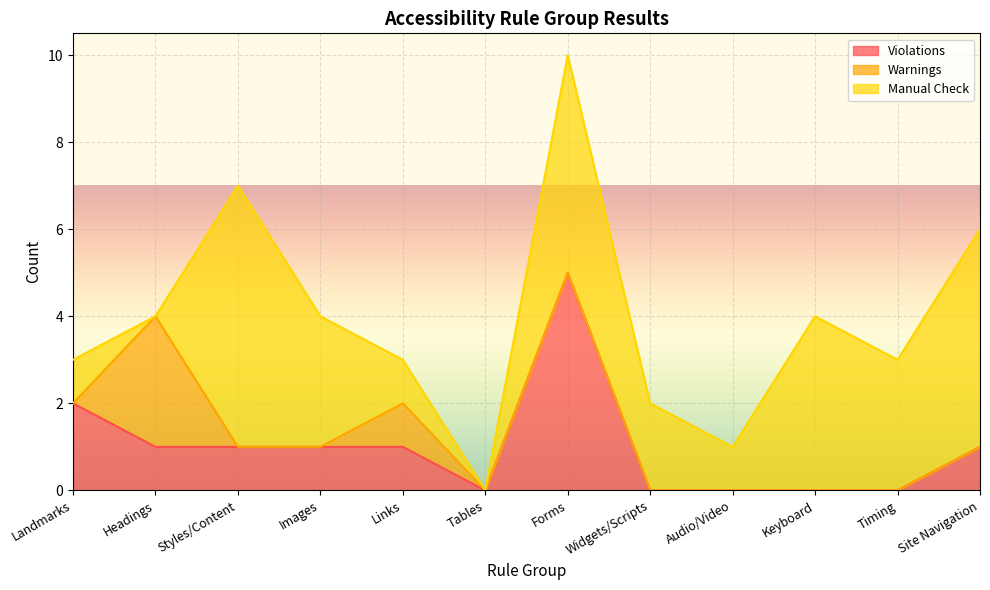

Which has a higher value, Links or Headings?

Links